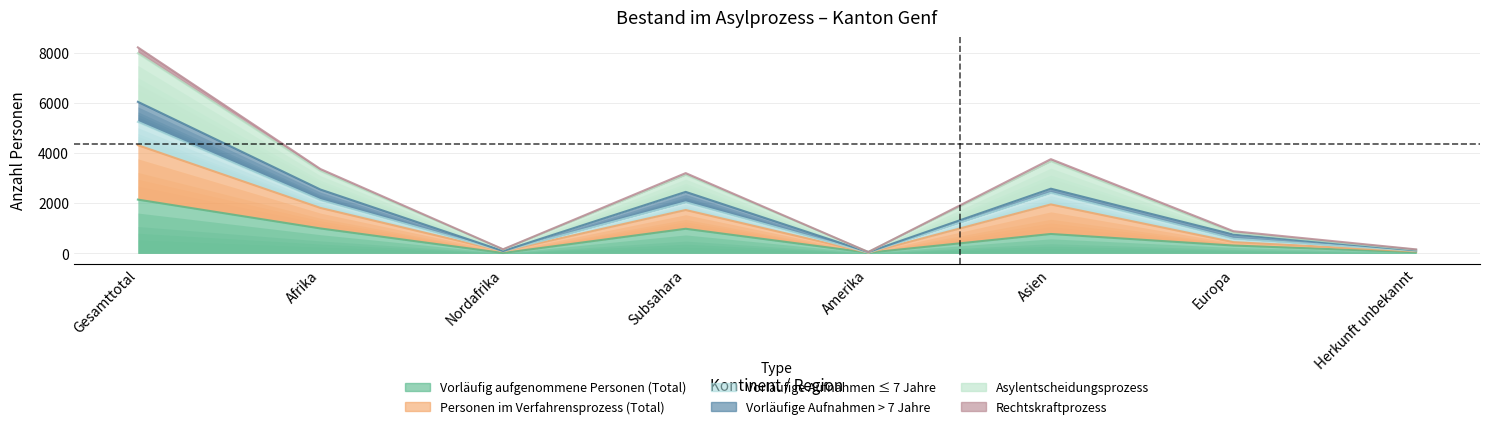

The Asylentscheidungsprozess series shows 205 at Europa. True or false?

False